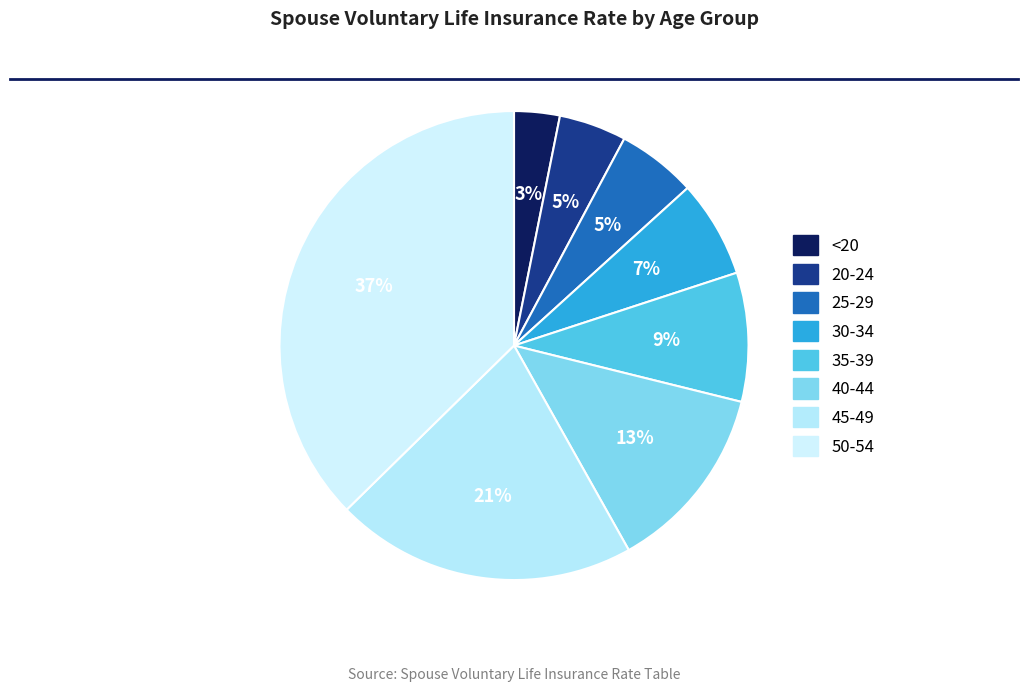

Between 50-54 and <20, which is larger?

50-54